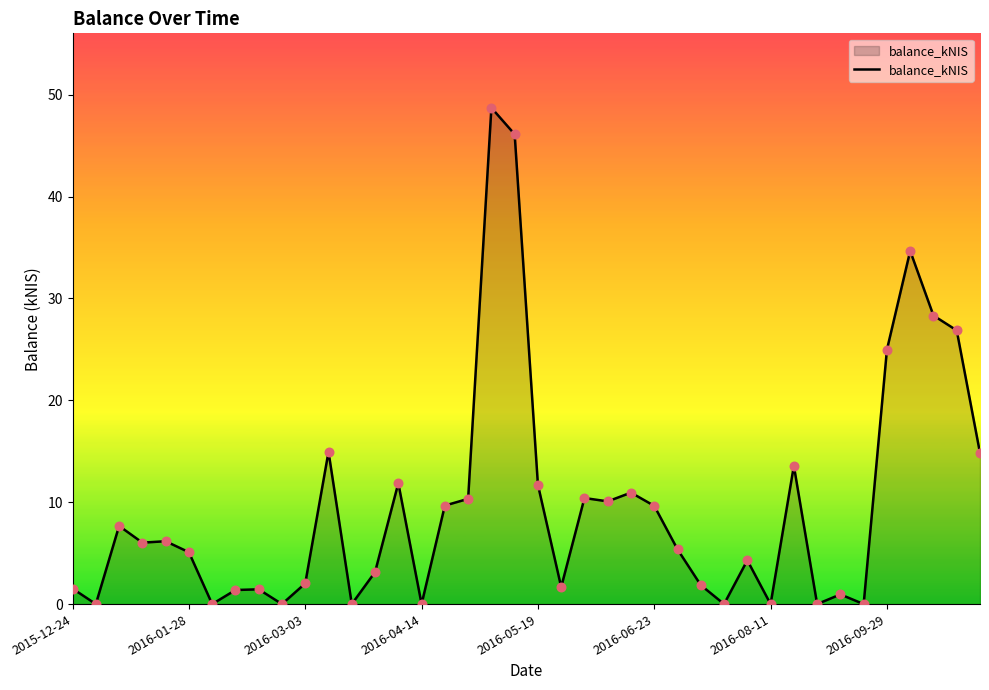

What is the maximum value shown in the chart?

48.7